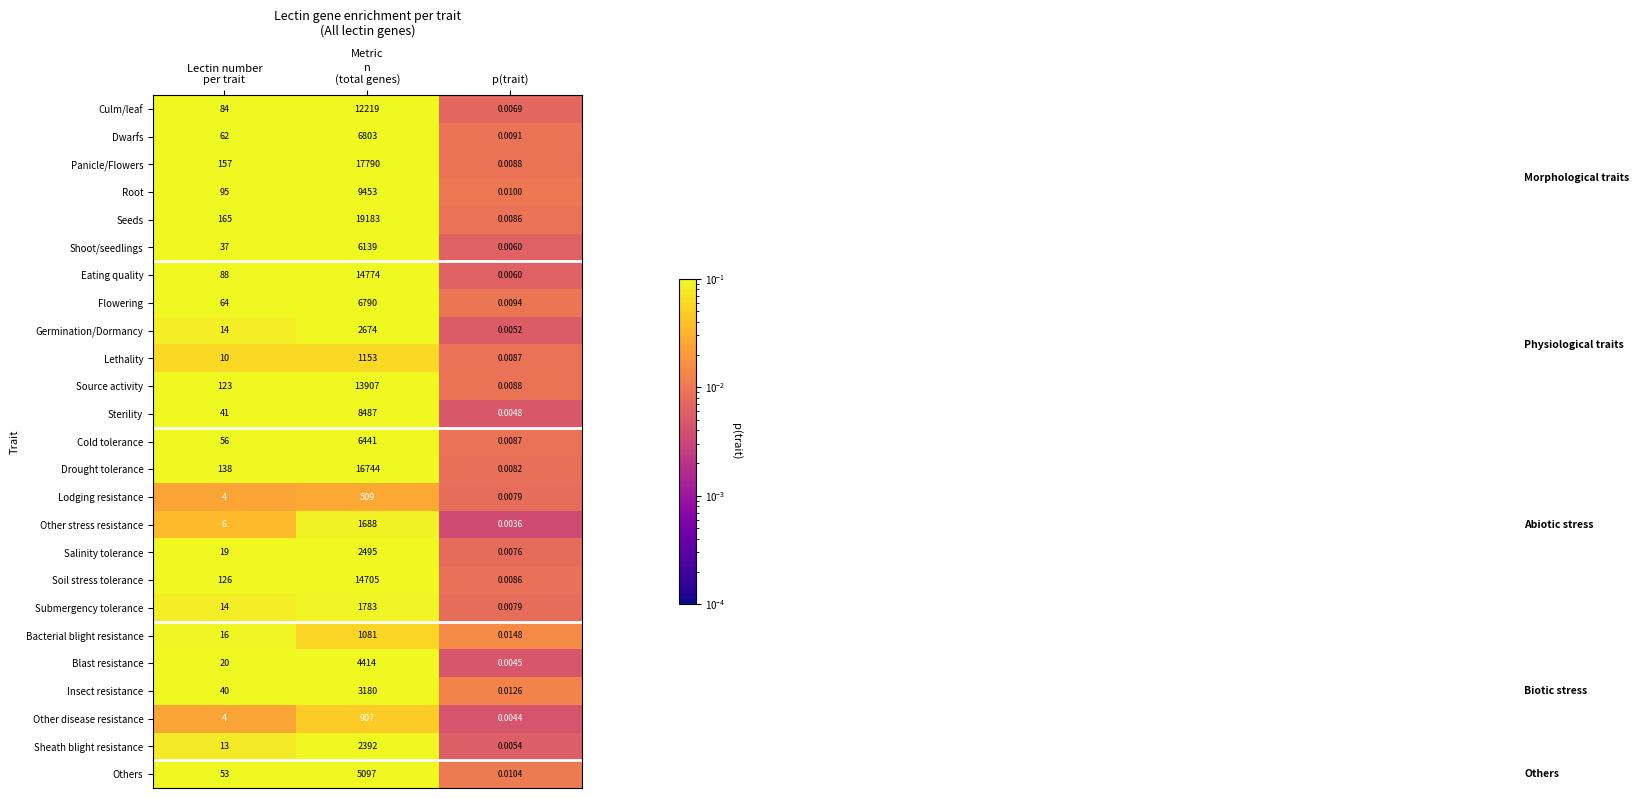

List the series in order of their peak value, lowest first.

Lodging resistance, Other disease resistance, Bacterial blight resistance, Lethality, Other stress resistance, Submergency tolerance, Sheath blight resistance, Salinity tolerance, Germination/Dormancy, Insect resistance, Blast resistance, Others, Shoot/seedlings, Cold tolerance, Flowering, Dwarfs, Sterility, Root, Culm/leaf, Source activity, Soil stress tolerance, Eating quality, Drought tolerance, Panicle/Flowers, Seeds